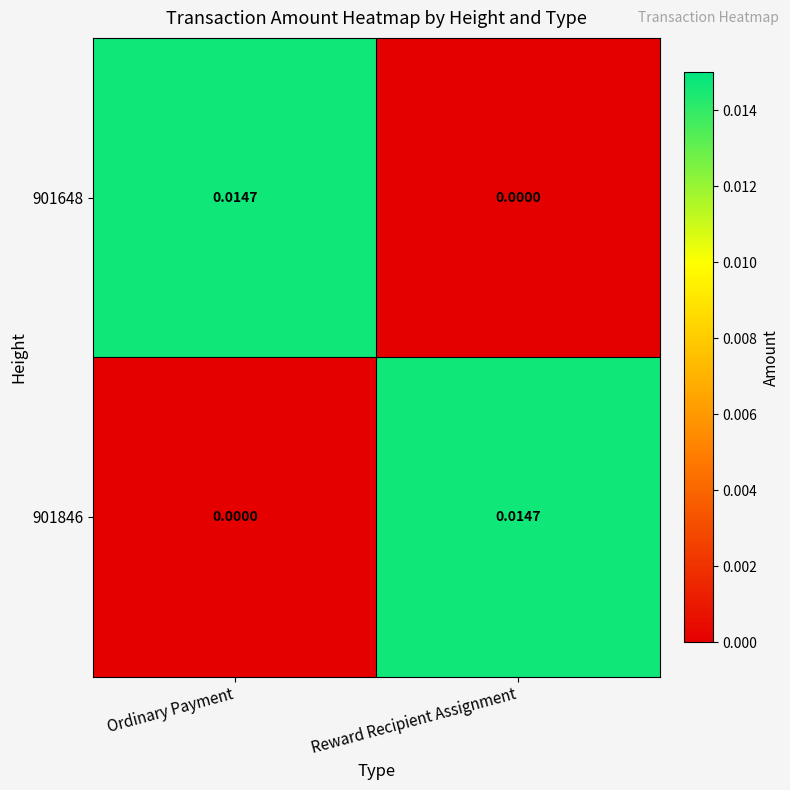

At which label does 901846 reach its minimum?

Ordinary Payment